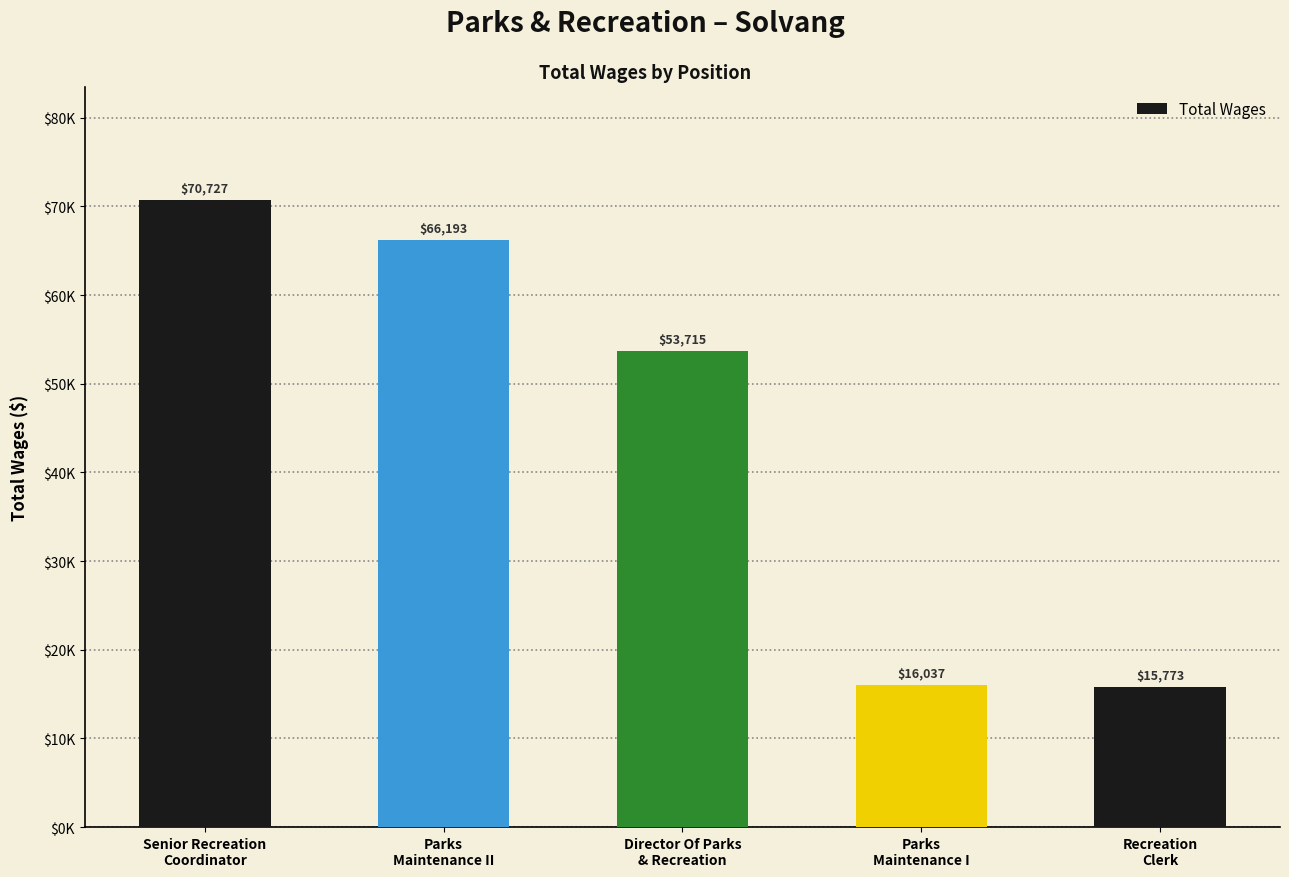

What is the change in value from Senior Recreation
Coordinator to Director Of Parks
& Recreation?

-17012